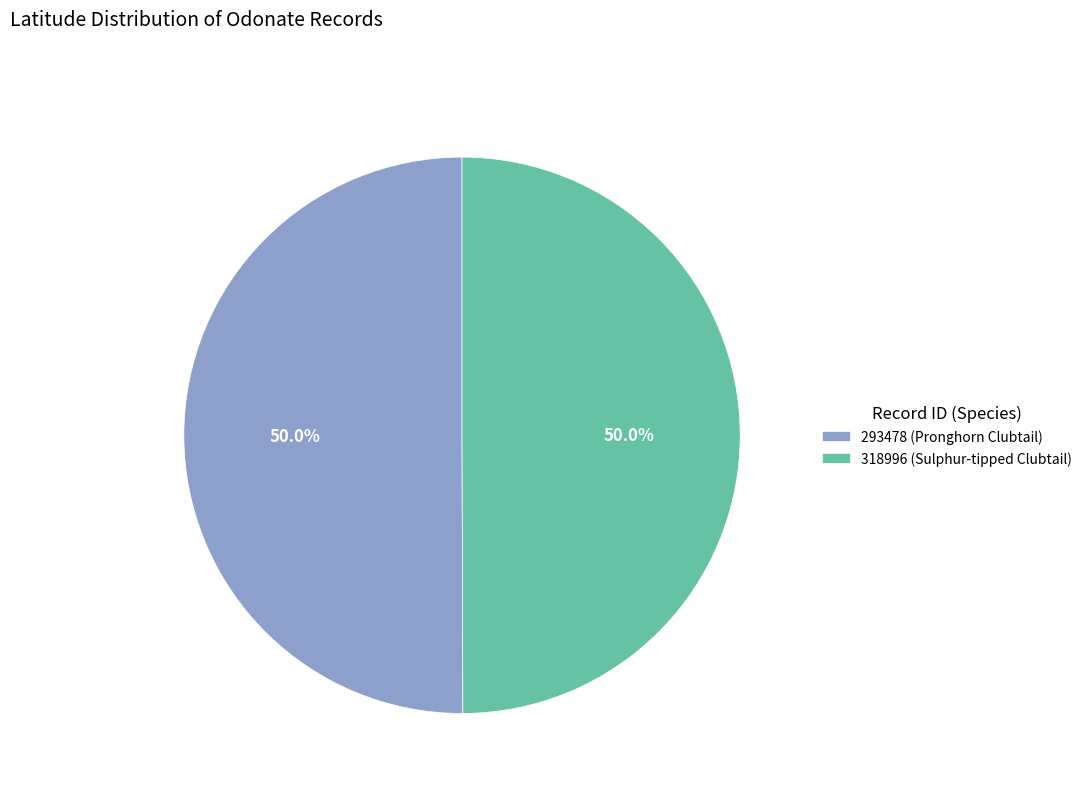

Approximately how many times larger is the value at 318996 (Sulphur-tipped Clubtail) compared to 293478 (Pronghorn Clubtail)?

1.0